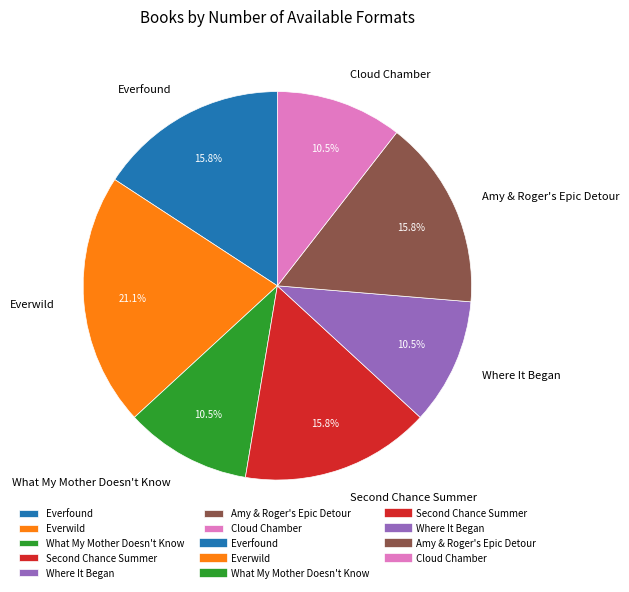

To the nearest percent, what portion does Everwild represent?

21%